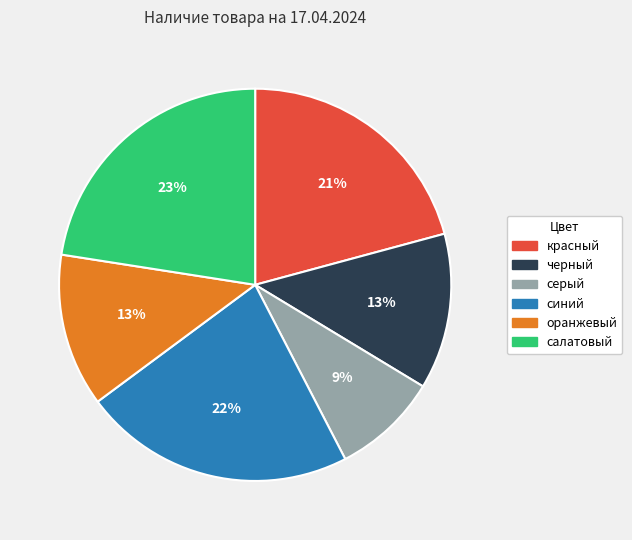

The оранжевый slice represents 19% of the pie. True or false?

False